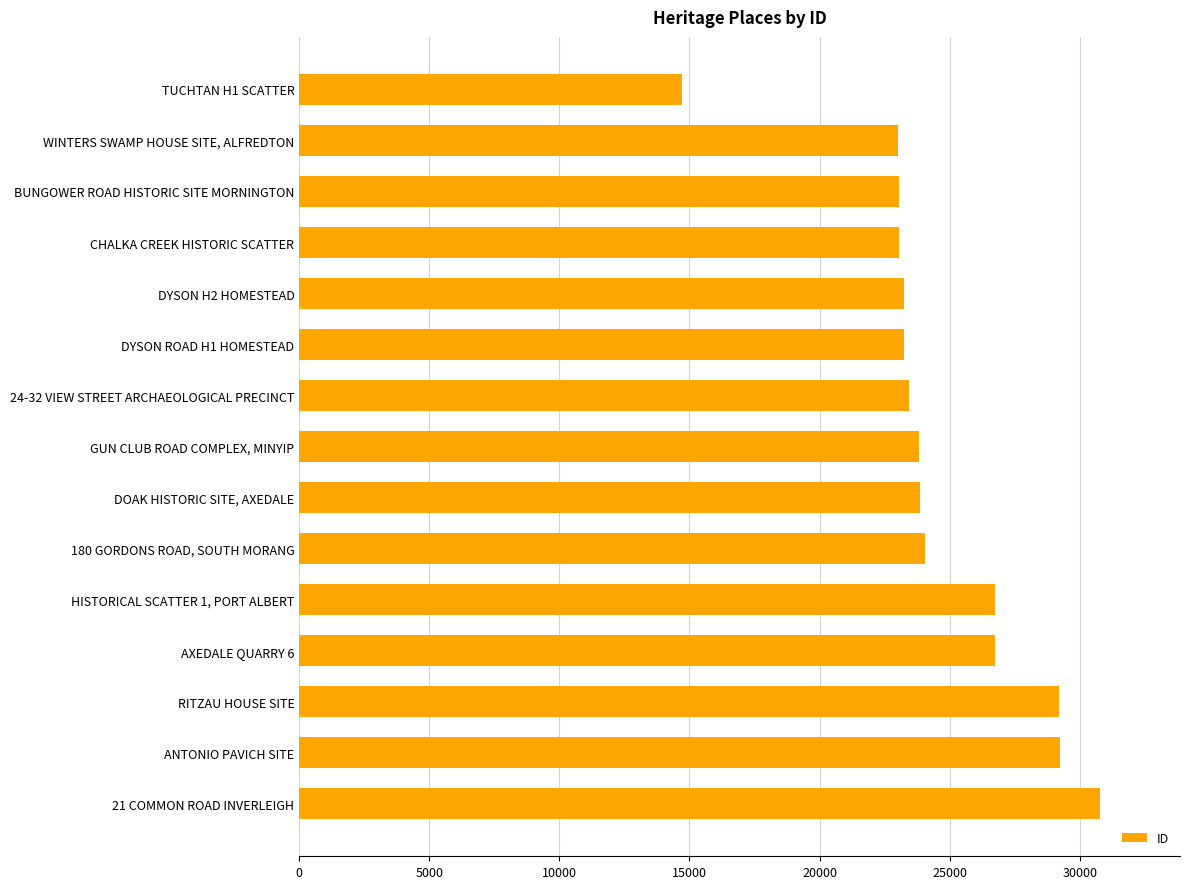

What is the value of the 12th bar from the top?

26754